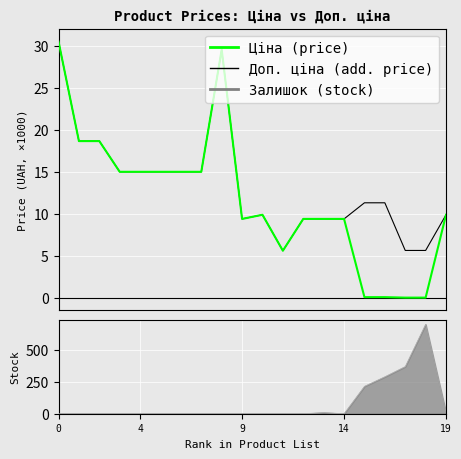

How many lines are shown in the chart?

3